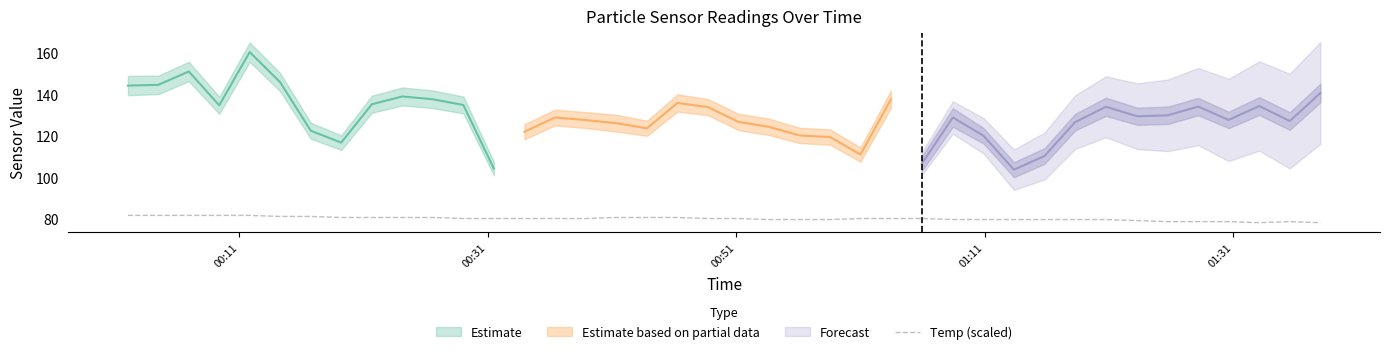

What is the value of the 20th point from the left?

80.0